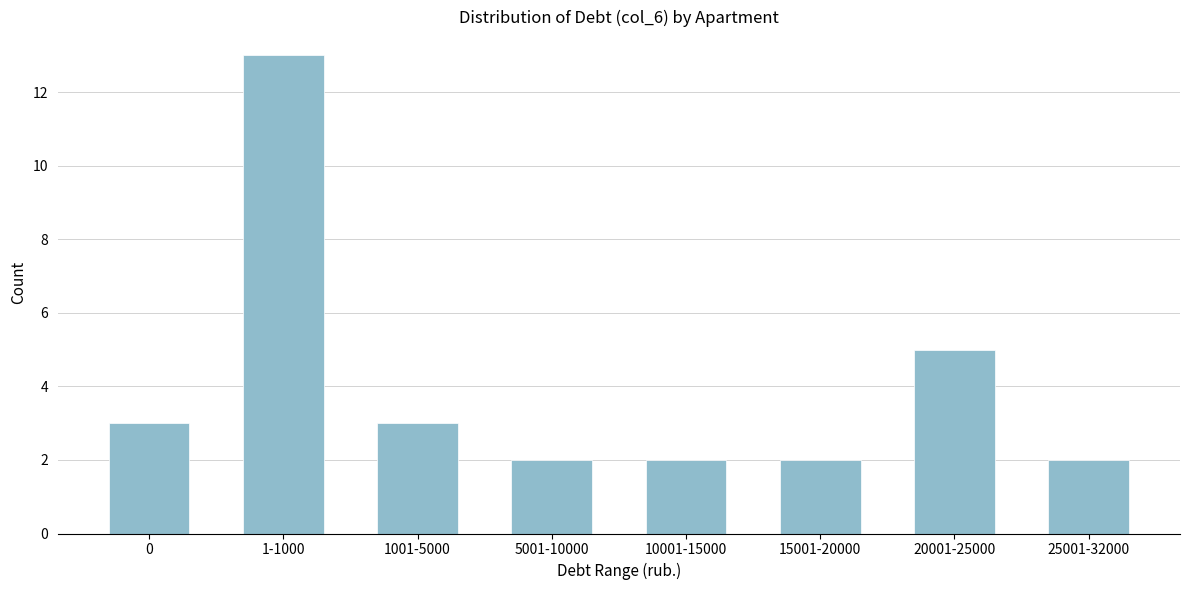

Reading right to left, extract all data points from this chart.

25001-32000=2	20001-25000=5	15001-20000=2	10001-15000=2	5001-10000=2	1001-5000=3	1-1000=13	0=3